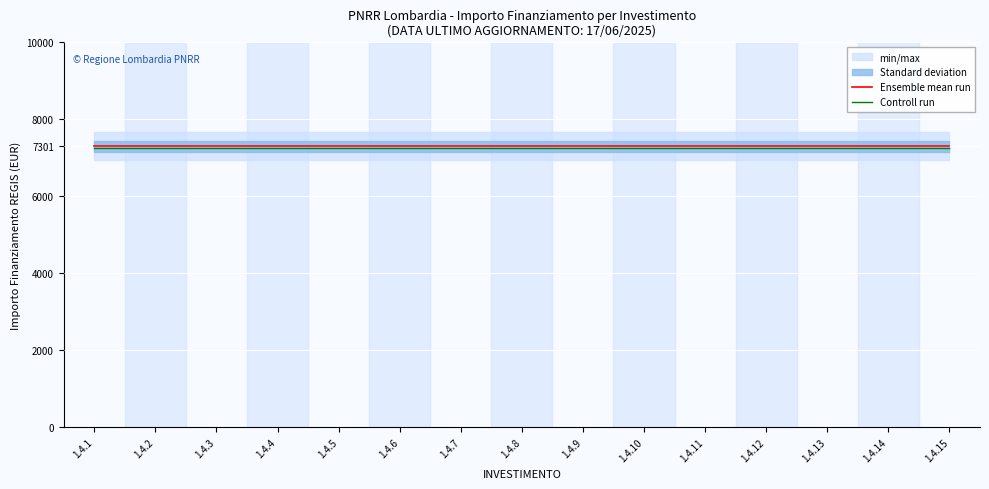

Reading left to right, transcribe all the data shown in this chart.

Ensemble mean run: 1.4.1=7301.0	1.4.2=7301.0	1.4.3=7301.0	1.4.4=7301.0	1.4.5=7301.0	1.4.6=7301.0	1.4.7=7301.0	1.4.8=7301.0	1.4.9=7301.0	1.4.10=7301.0	1.4.11=7301.0	1.4.12=7301.0	1.4.13=7301.0	1.4.14=7301.0	1.4.15=7301.0
Controll run: 1.4.1=7242.6	1.4.2=7242.6	1.4.3=7242.6	1.4.4=7242.6	1.4.5=7242.6	1.4.6=7242.6	1.4.7=7242.6	1.4.8=7242.6	1.4.9=7242.6	1.4.10=7242.6	1.4.11=7242.6	1.4.12=7242.6	1.4.13=7242.6	1.4.14=7242.6	1.4.15=7242.6